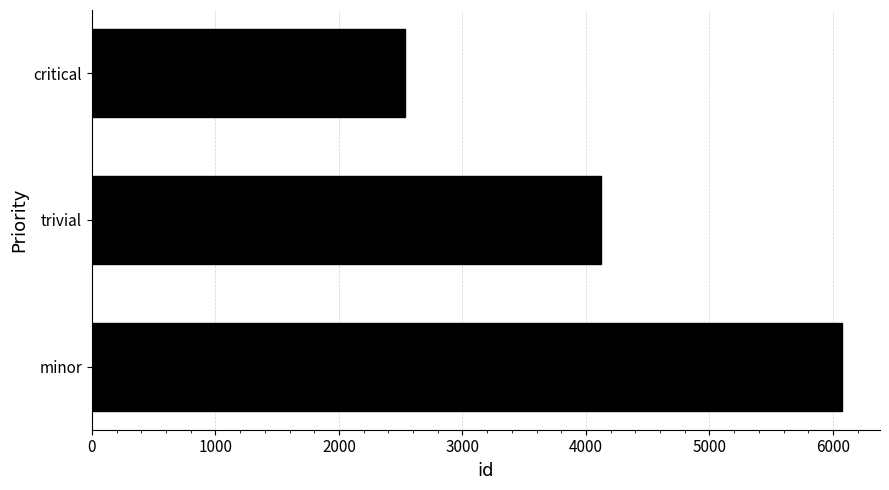

Reading bottom to top, transcribe all the data shown in this chart.

6077	4125	2531